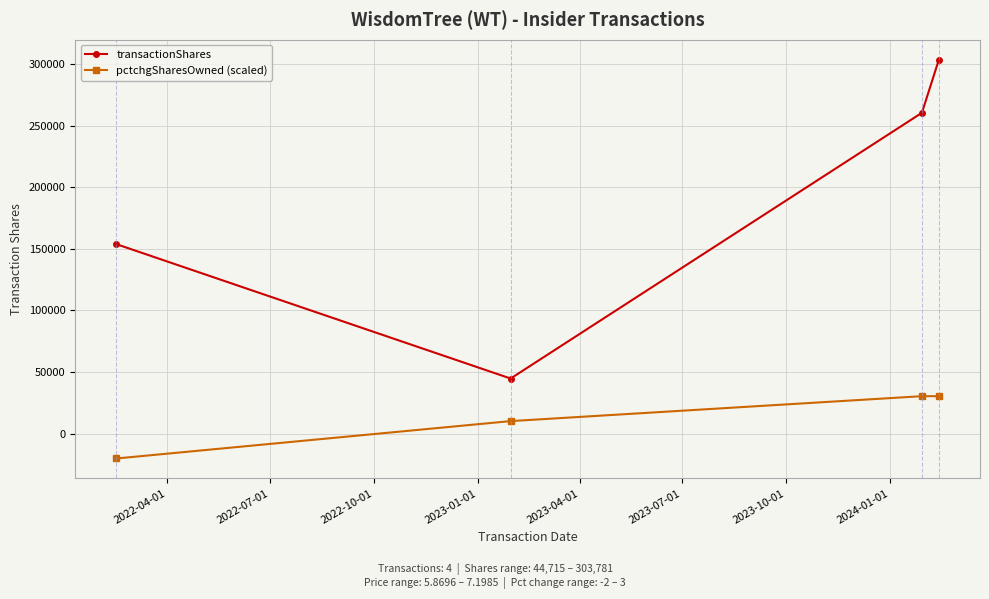

Which series has the largest total across all categories?

transactionShares